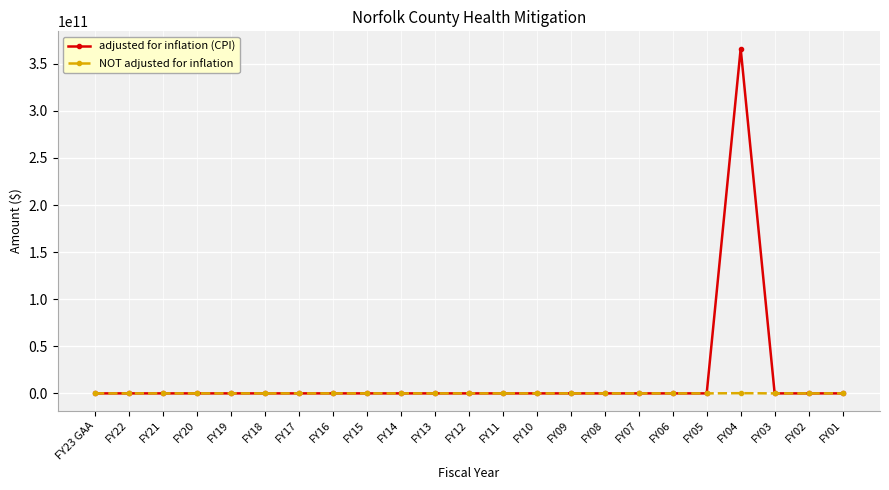

The value of adjusted for inflation (CPI) at FY07 is -251817956416. True or false?

False